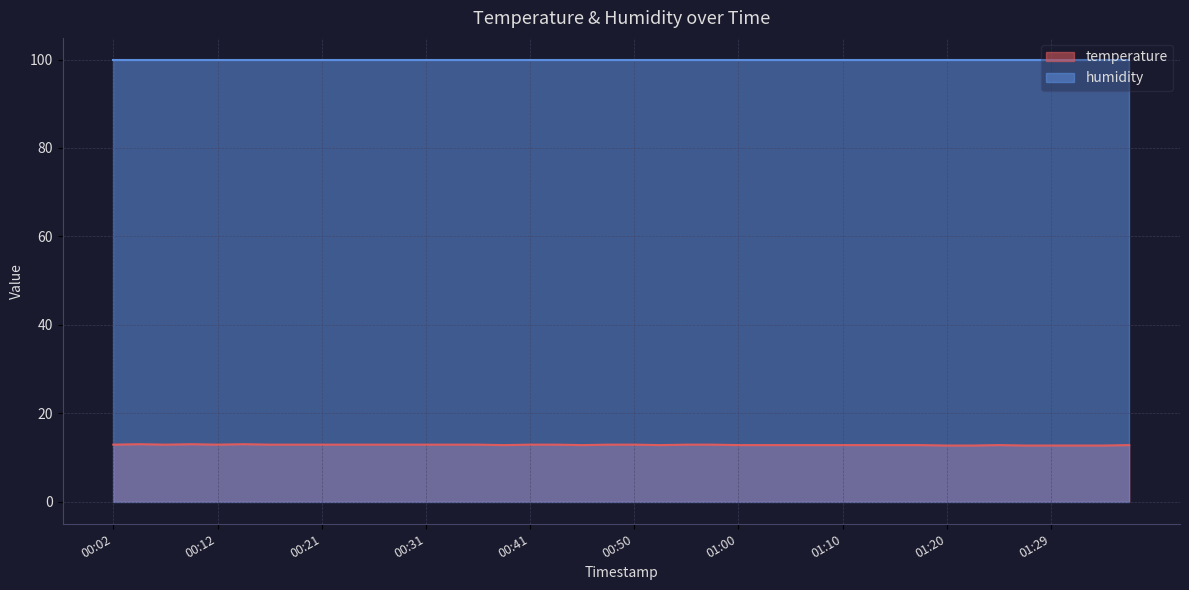

How many data points does each series have?

40